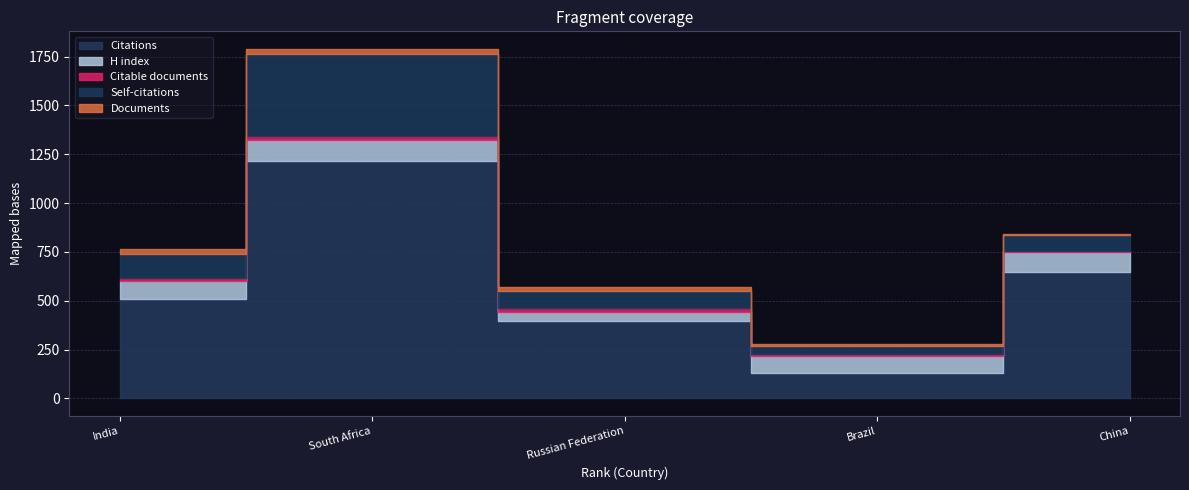

Read the Self-citations value at Brazil.

41